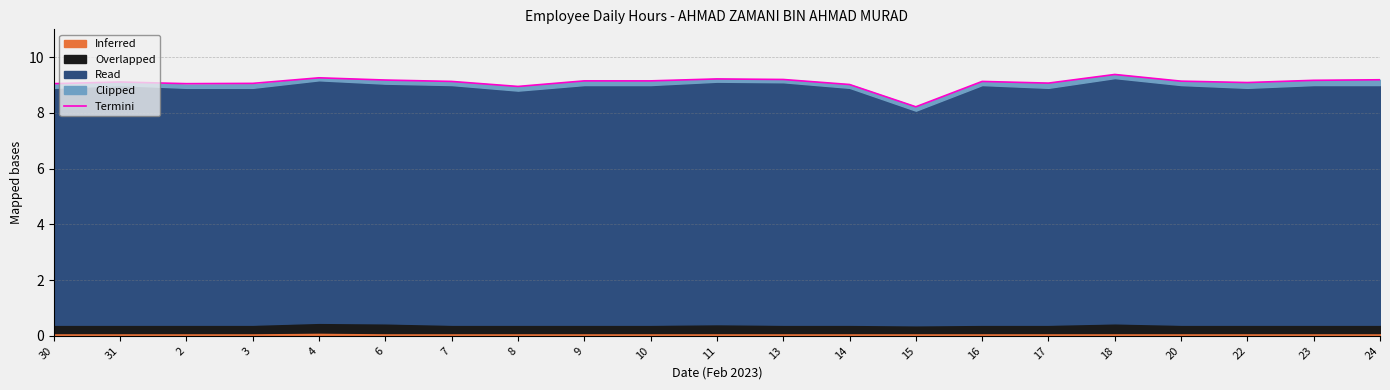

Which label corresponds to the smallest value in the chart?

15